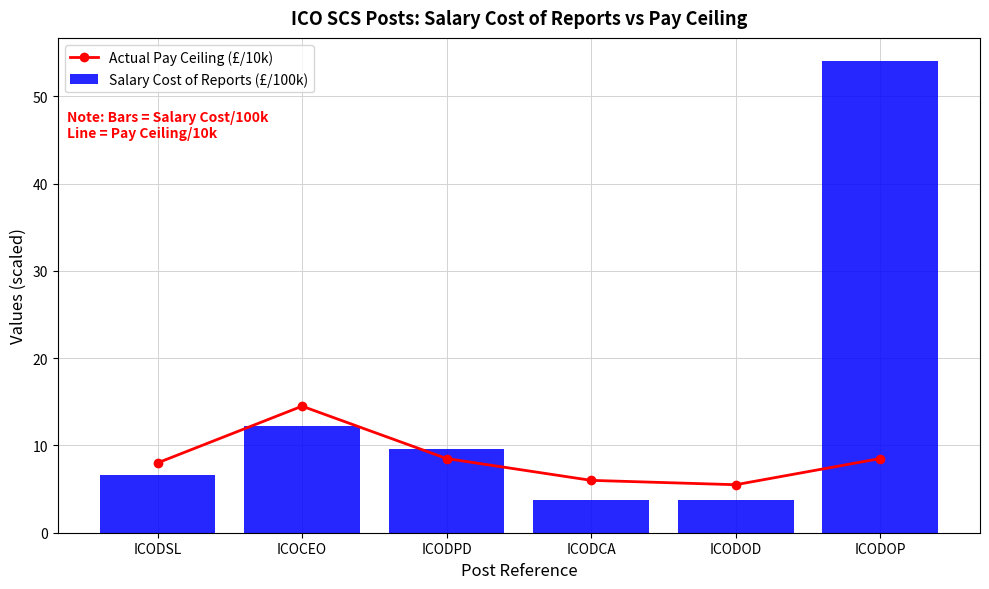

What is the average value of the Actual Pay Ceiling (£/10k) series?

8.5